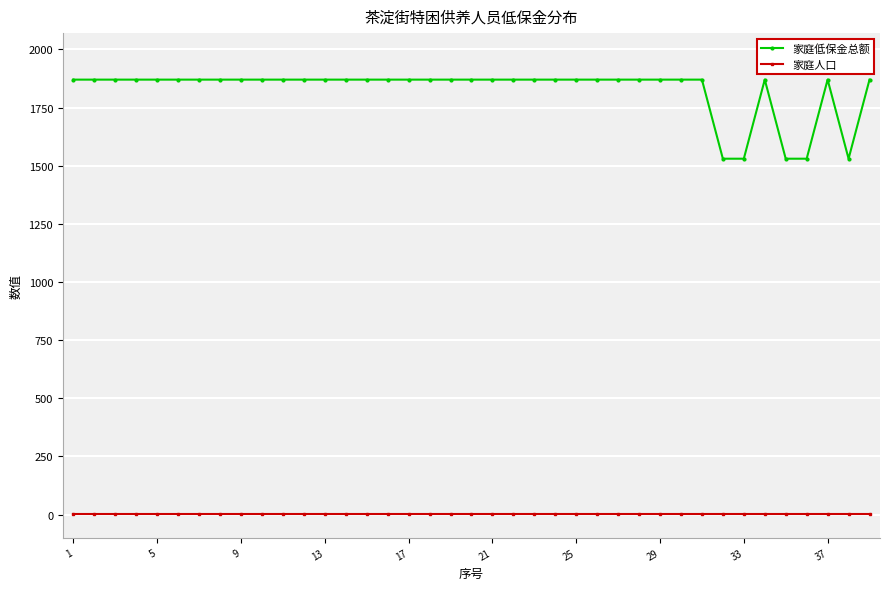

What is the value of the 家庭人口 point at the 14th from the left?

1